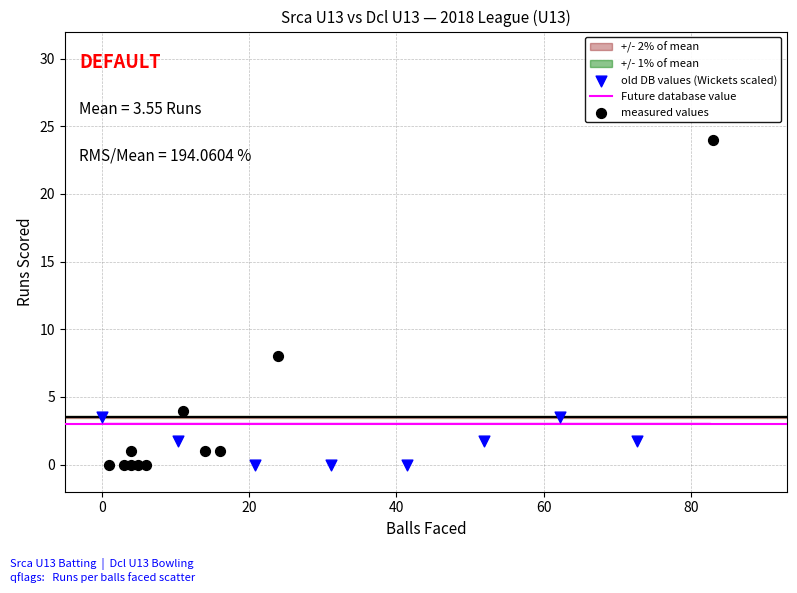

Which series reaches the maximum Y coordinate?

measured values